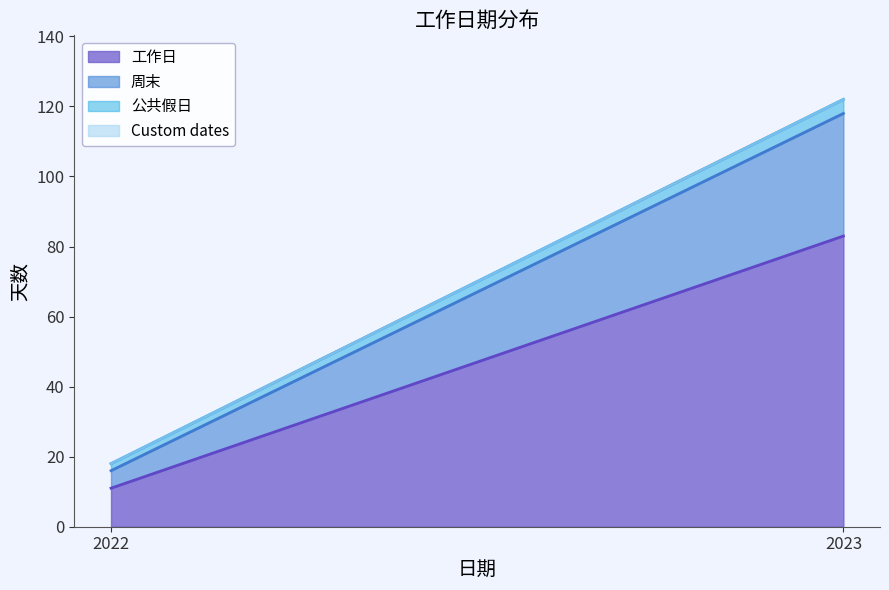

What is the average value of the 公共假日 series?

3